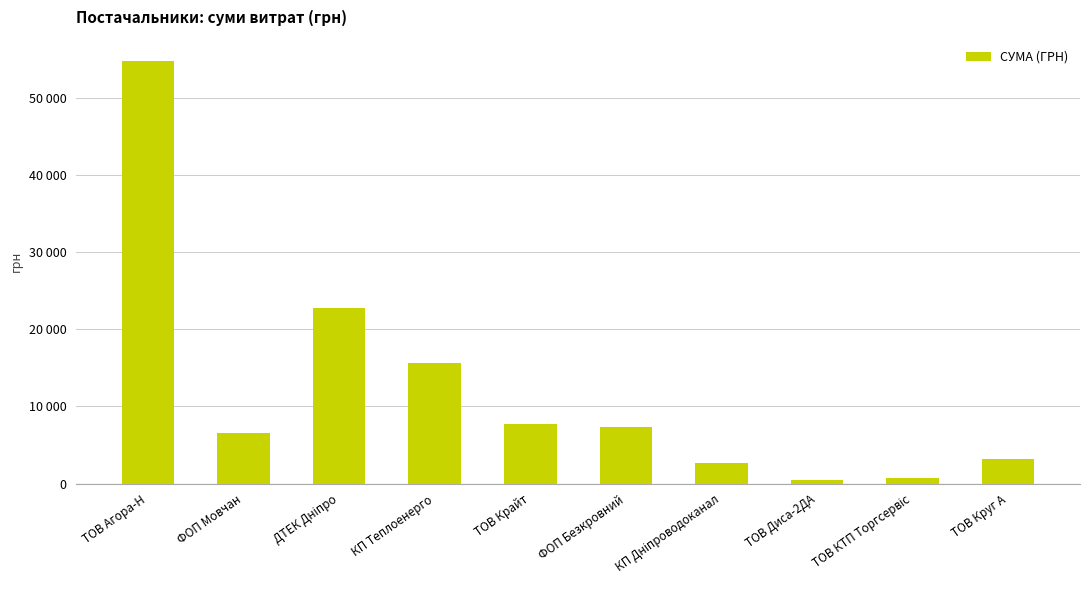

Where is the data nearest to the value 27602?

ДТЕК Дніпро